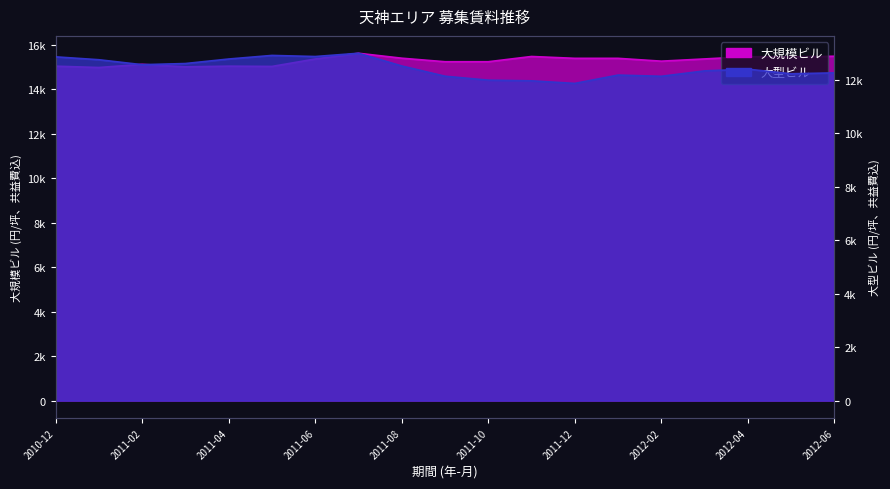

At which category does 大型ビル reach its first local peak?

2011-05